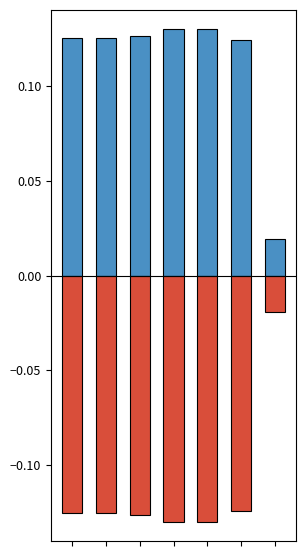

Which category has the highest value across all series?

3